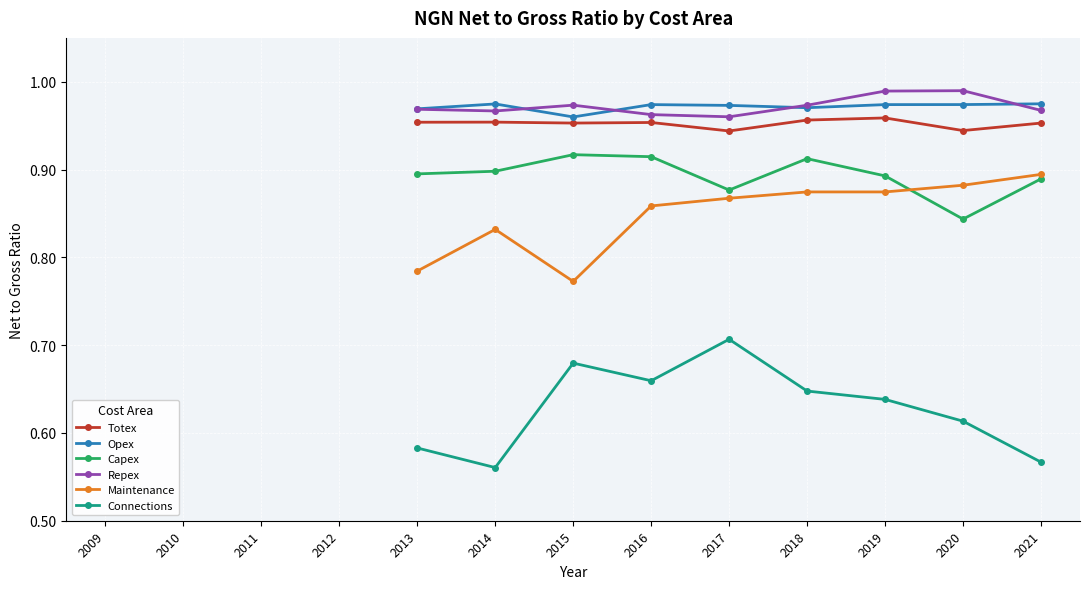

What is the approximate value of Maintenance at 2015?

0.8